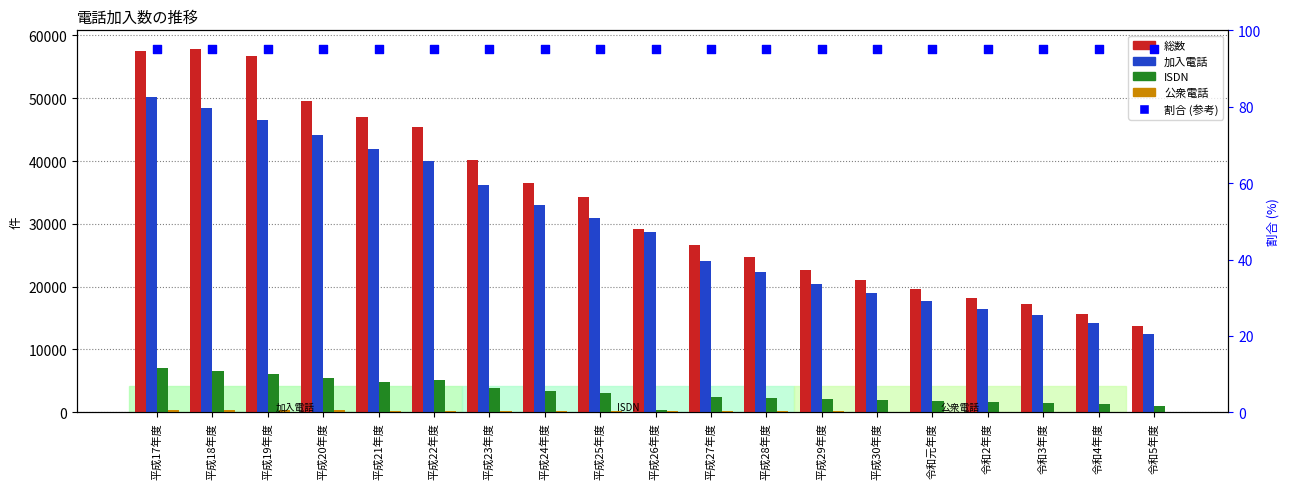

Which series contains the lowest Y value?

公衆電話